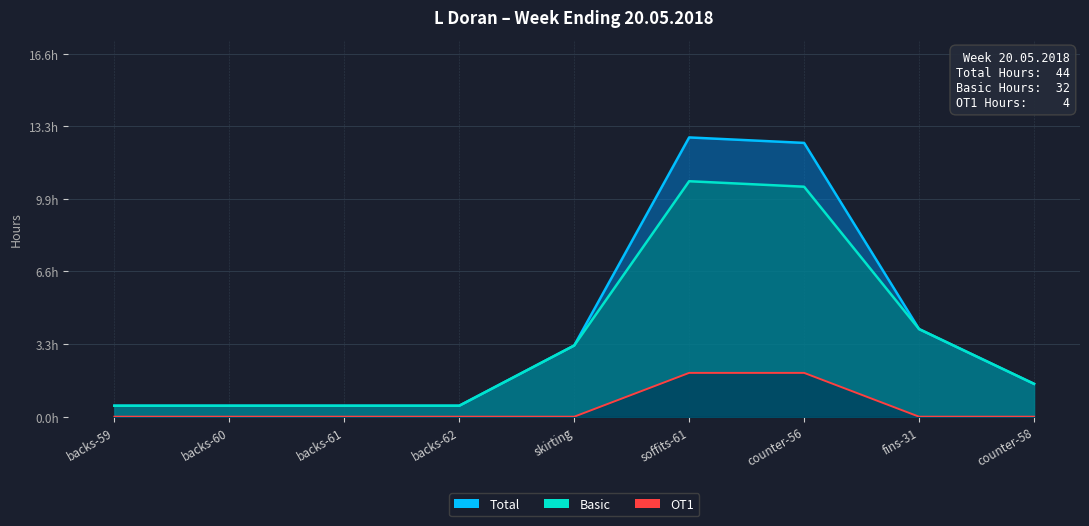

List the labels in order of Basic value, largest first.

soffits-61, counter-56, fins-31, skirting, counter-58, backs-59, backs-60, backs-61, backs-62